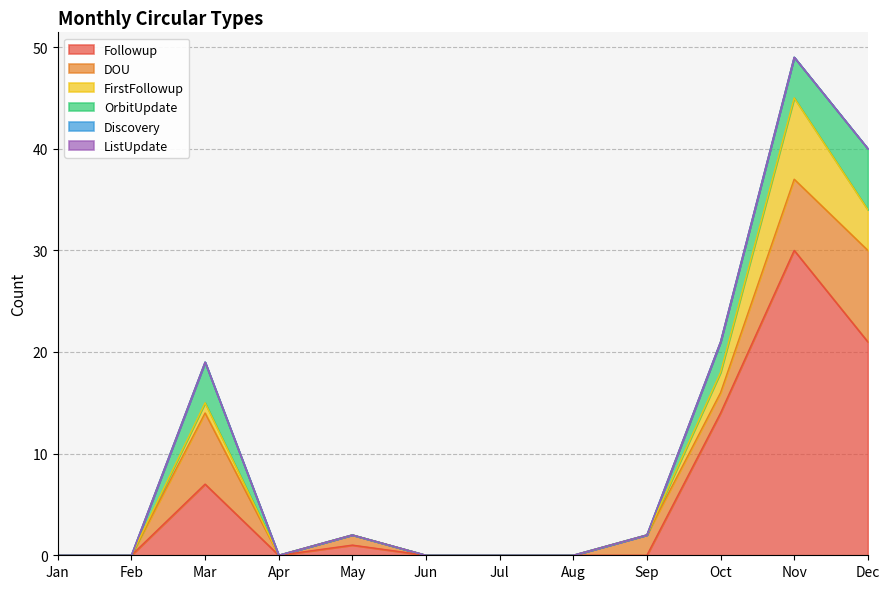

True or false: Discovery and DOU cross at least once.

False